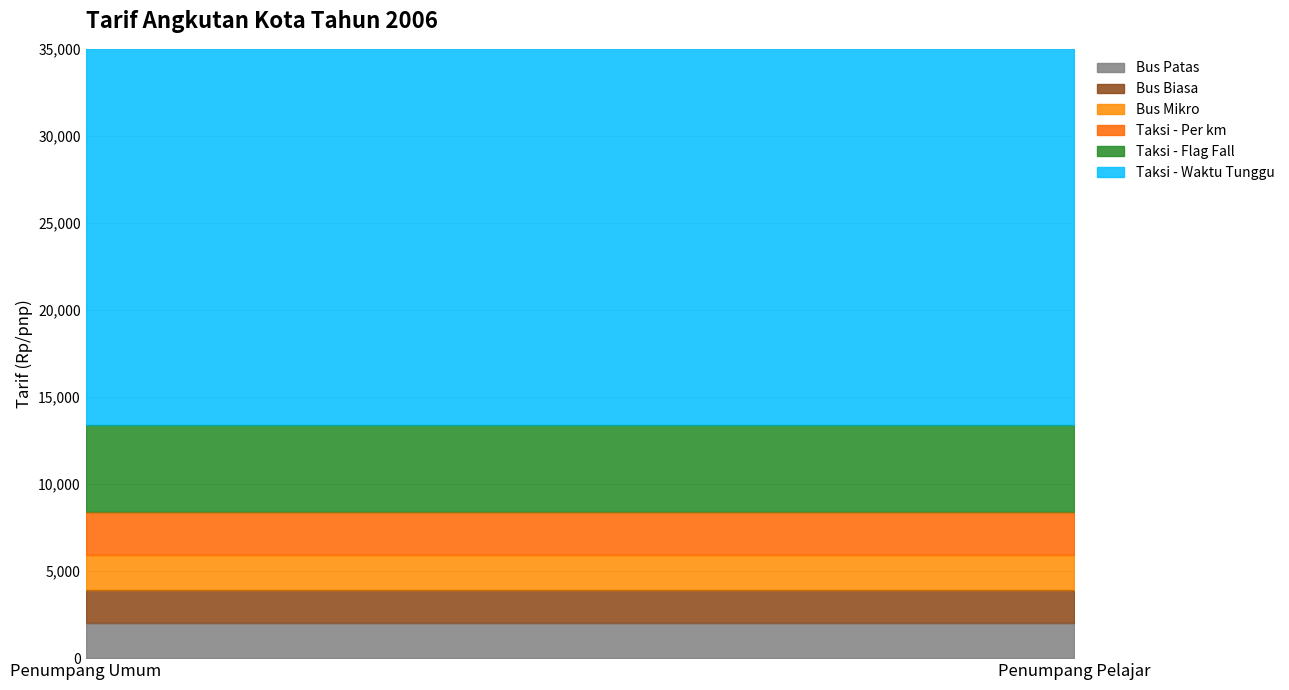

Which category has the highest value across all series?

Penumpang Umum